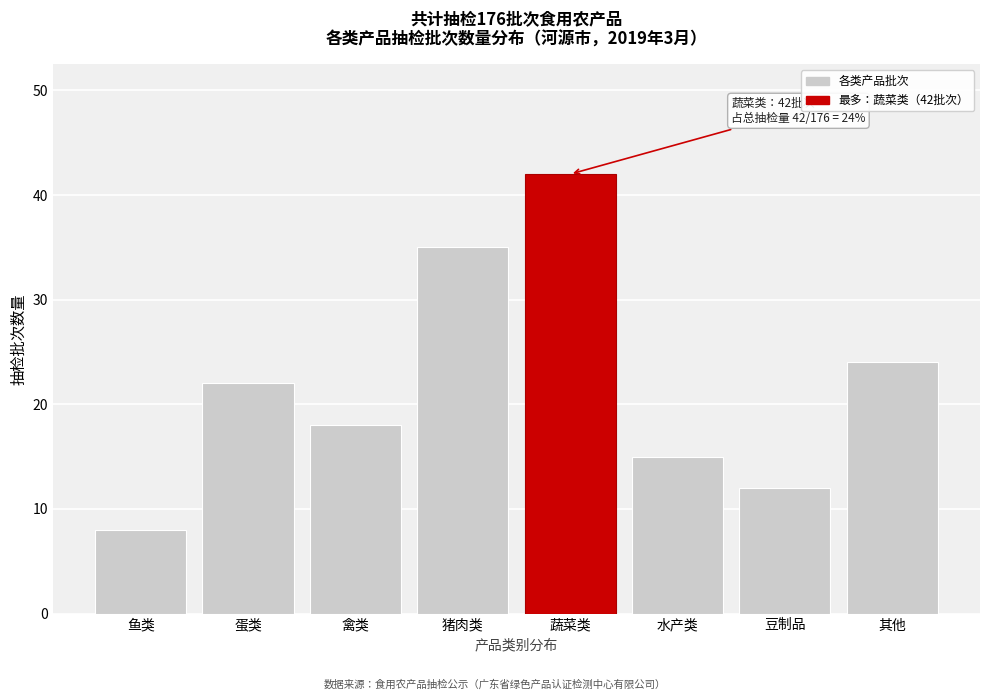

Reading left to right, what are all the values shown in this chart?

鱼类=8	蛋类=22	禽类=18	猪肉类=35	蔬菜类=42	水产类=15	豆制品=12	其他=24